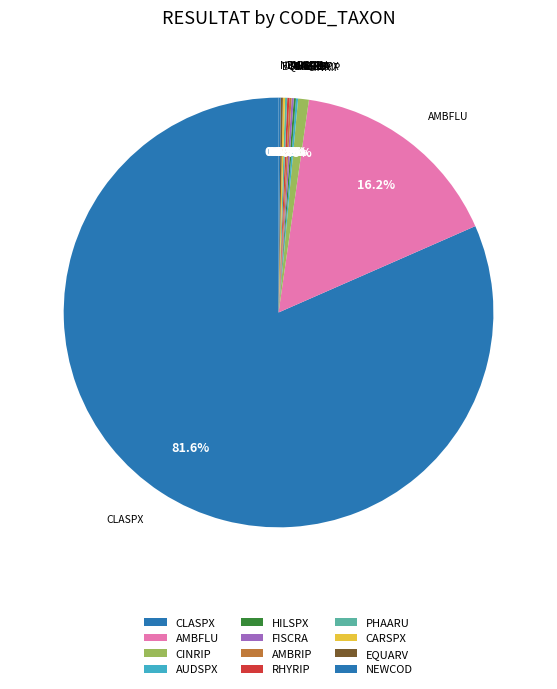

Is there a majority slice in this chart?

Yes